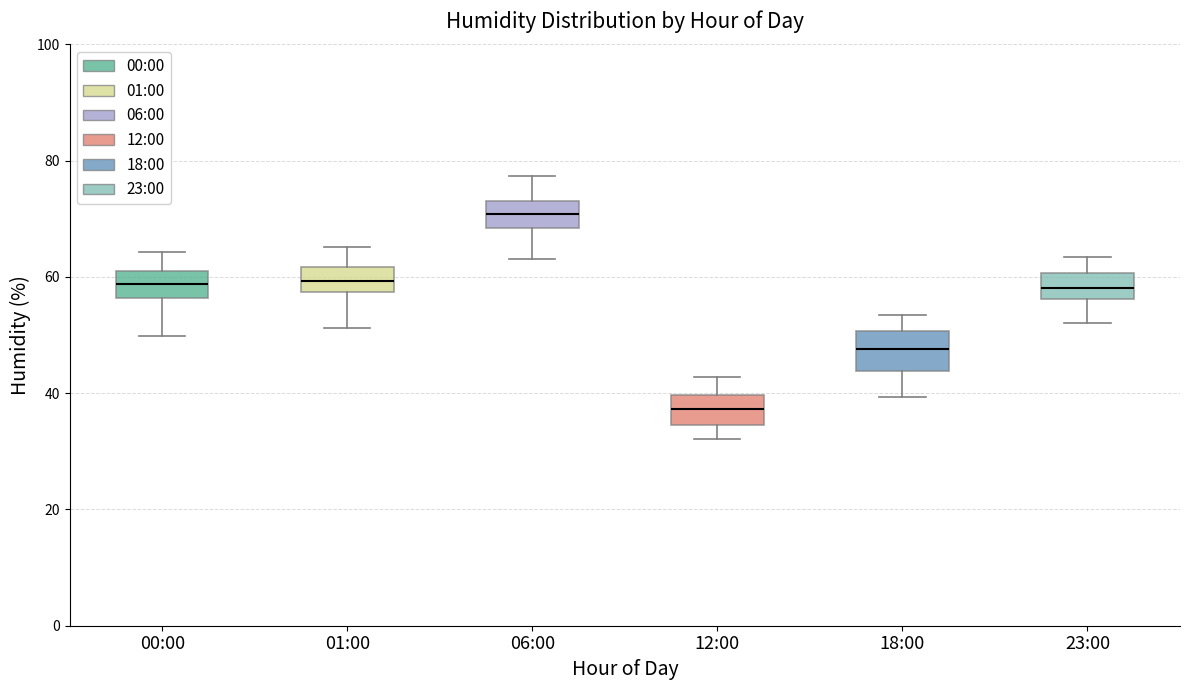

Reading left to right, read every box against the y-axis: the position of its median line, the range the box covers, and the ends of its whiskers. The values are not printed on the chart, so give them approximately, as read against the axis.

00:00: median 58, box 56 to 60, whiskers 50 to 64
01:00: median 60, box 58 to 62, whiskers 52 to 66
06:00: median 70, box 68 to 74, whiskers 64 to 78
12:00: median 38, box 34 to 40, whiskers 32 to 42
18:00: median 48, box 44 to 50, whiskers 40 to 54
23:00: median 58, box 56 to 60, whiskers 52 to 64